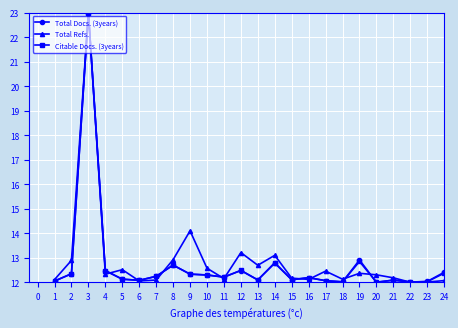

What is the sum of the Total Docs. (3years) values at 10 and 15?

24.4